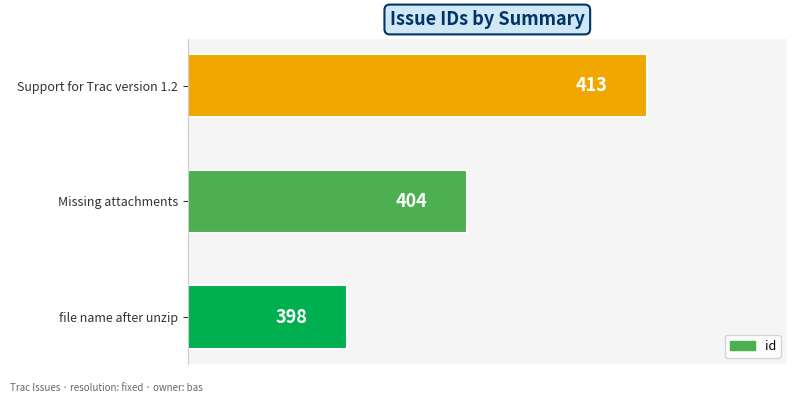

How many data points are less than 404?

1